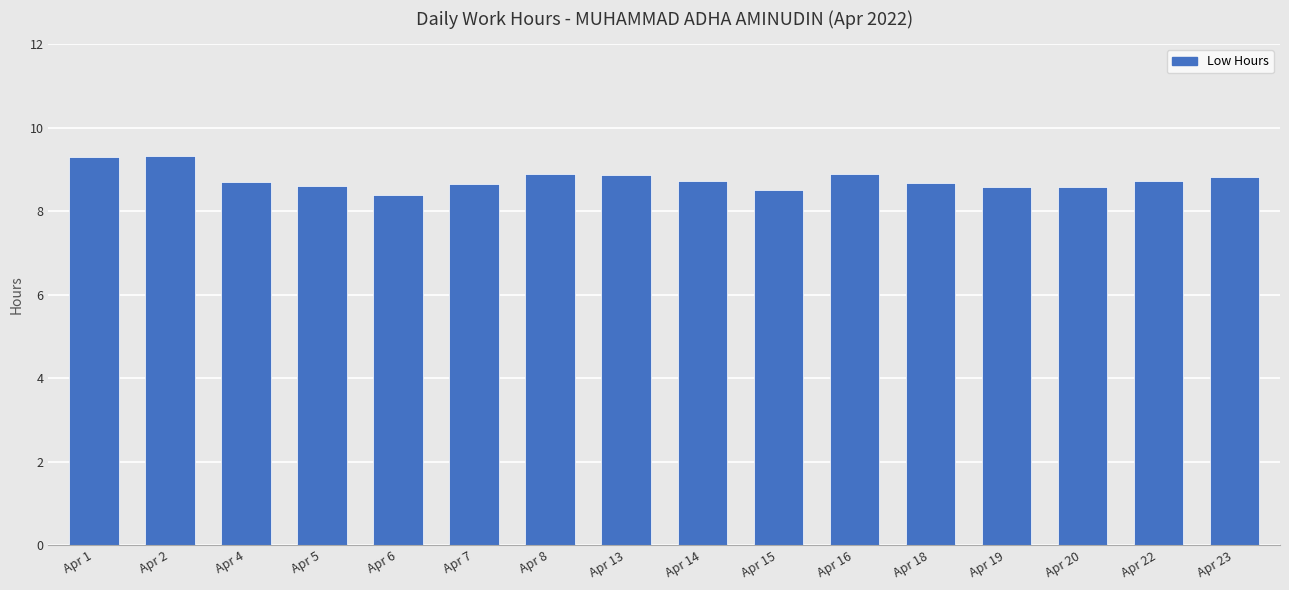

Is it true that the value at Apr 22 is 13.6?

False